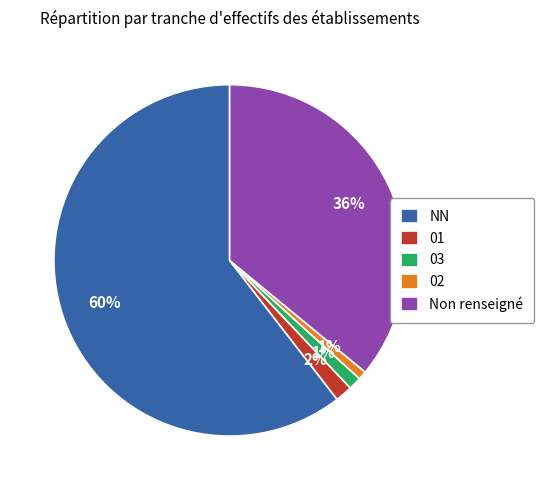

Which slice is the largest?

NN